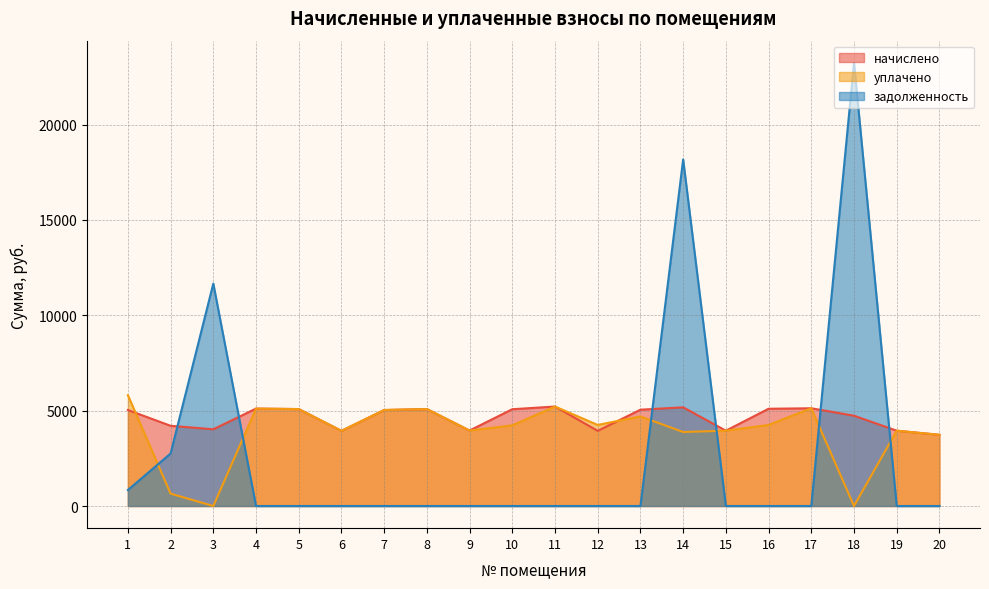

Reading right to left, transcribe all the data shown in this chart.

начислено: 3734.3	3949.6	4736.2	5125.3	5100.5	3949.6	5175.1	5050.8	3941.3	5216.4	5075.6	3957.8	5083.9	5034.2	3941.3	5083.9	5108.8	4024.1	4206.2	5034.2
уплачено: 3734.3	3949.6	0.0	5125.3	4250.4	3949.6	3881.3	4700.8	4250.6	5216.4	4229.7	3957.8	5083.9	5034.2	3941.3	5083.9	5108.8	0.0	650.2	5812.5
задолженность: 0.0	0.0	23241.9	0.0	0.0	0.0	18175.1	0.0	0.0	0.0	0.0	0.0	0.0	0.0	0.0	0.0	0.0	11665.9	2753.4	839.0